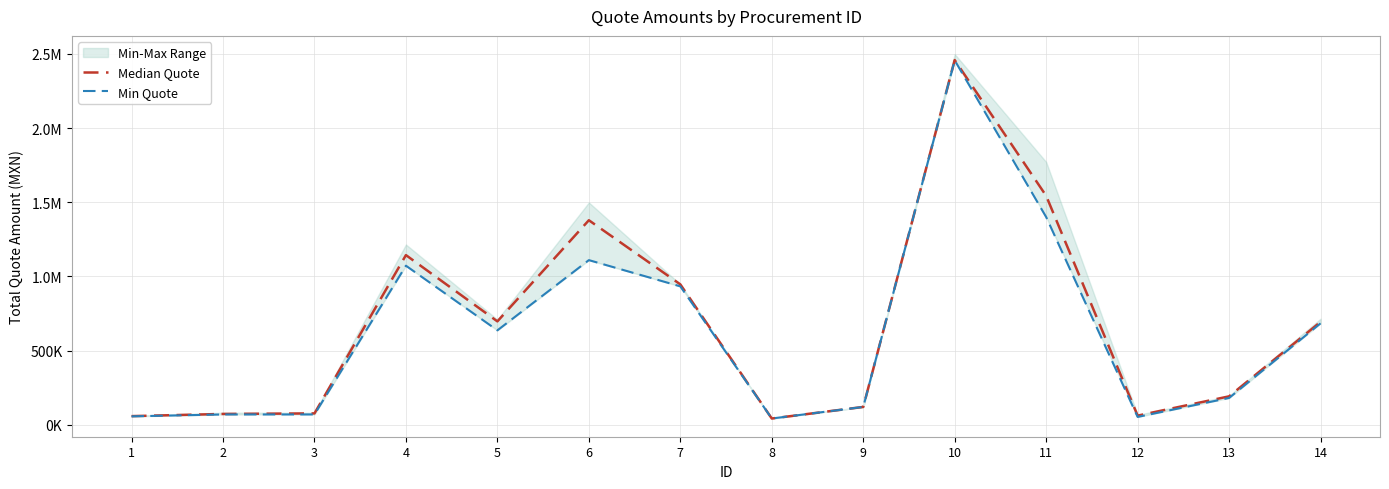

Is the value of Median Quote at 7 greater than the value of Min Quote at 8?

Yes